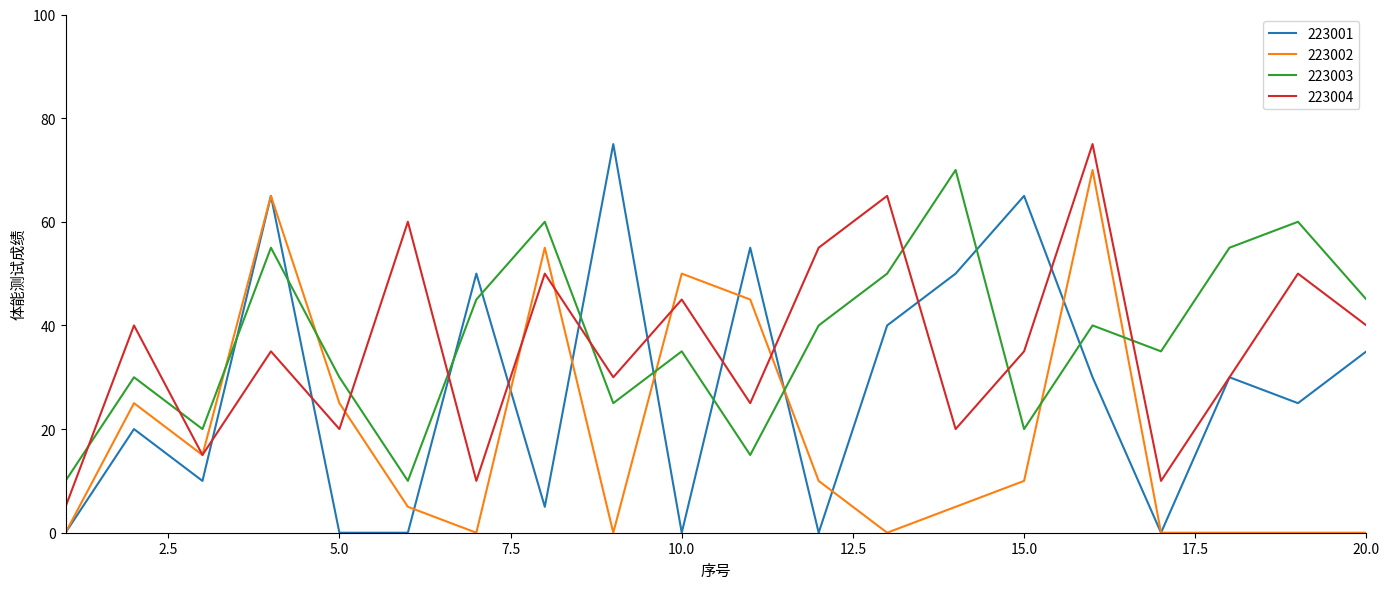

What is the average value of the 223001 series?

28